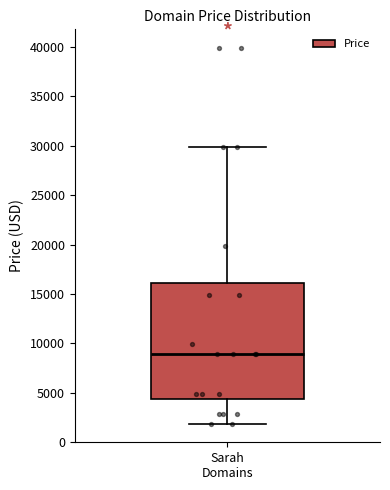

Transcribe this box plot: give where the median line is, the range the box spans, and where the two whiskers end, as read against the y-axis. The values are not printed on the chart, so give them approximately, as read against the axis.

median 9000, box 4500 to 16000, whiskers 2000 to 30000